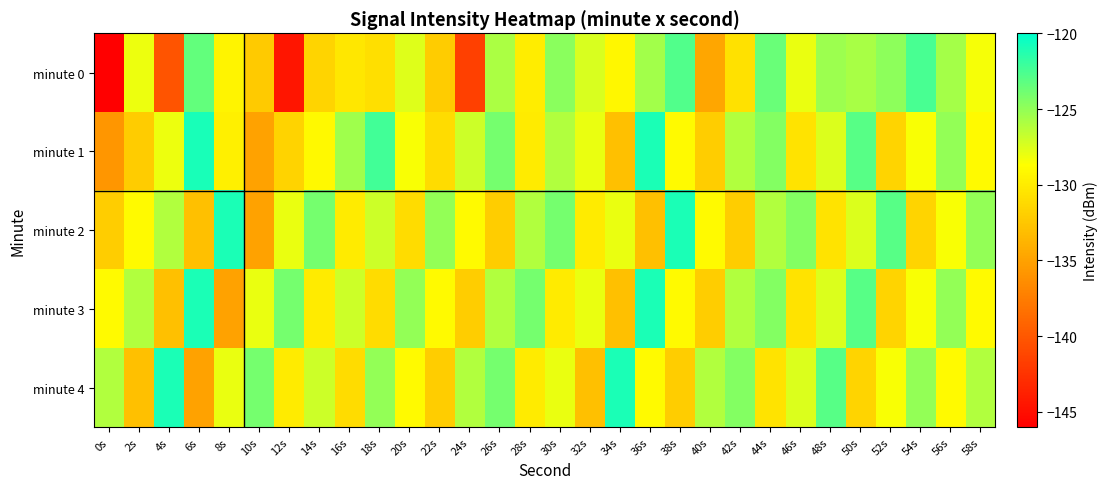

Which series has the largest total across all categories?

minute 4